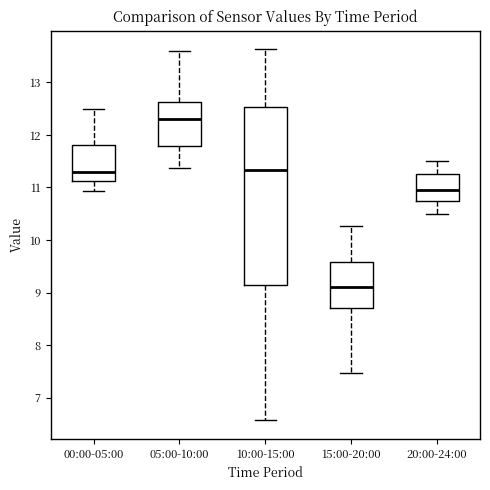

Where does the lower whisker of the box for 00:00-05:00 end on the y-axis? The values are not printed on the chart, so give them approximately, as read against the axis.

10.9